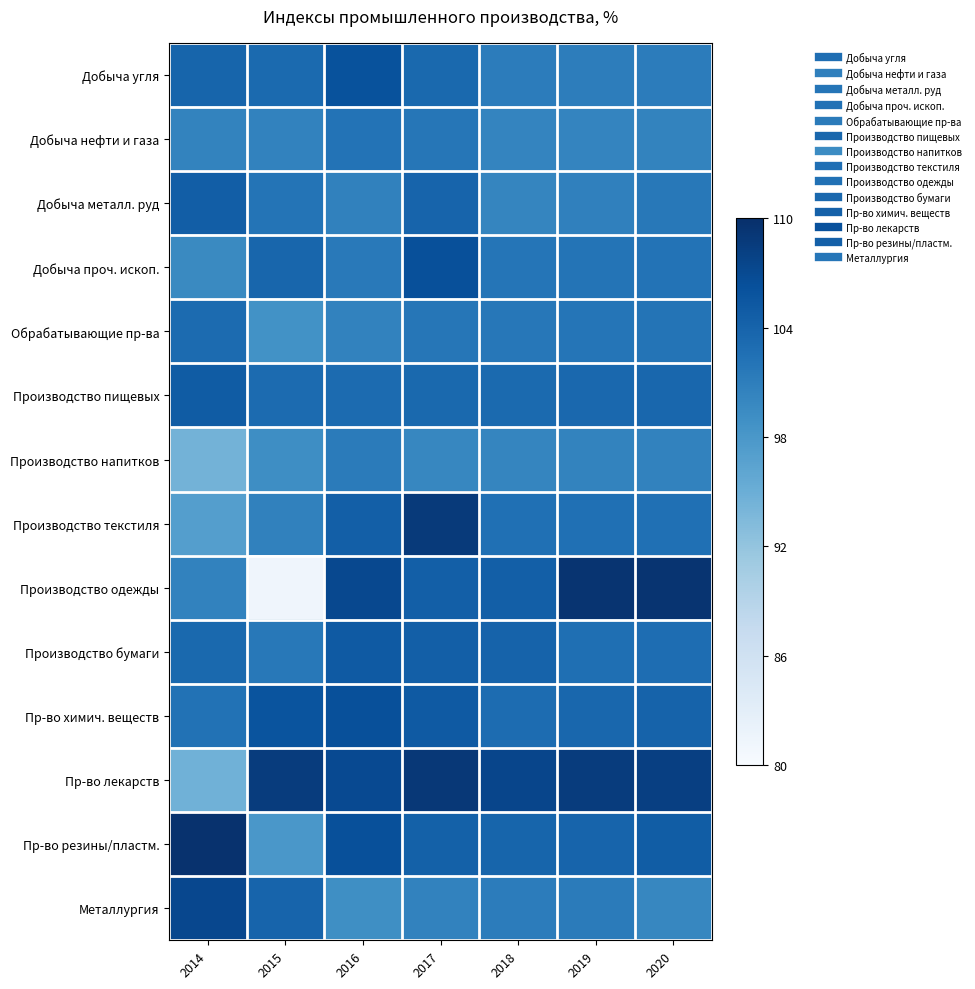

At how many categories does at least one series exceed 0?

7